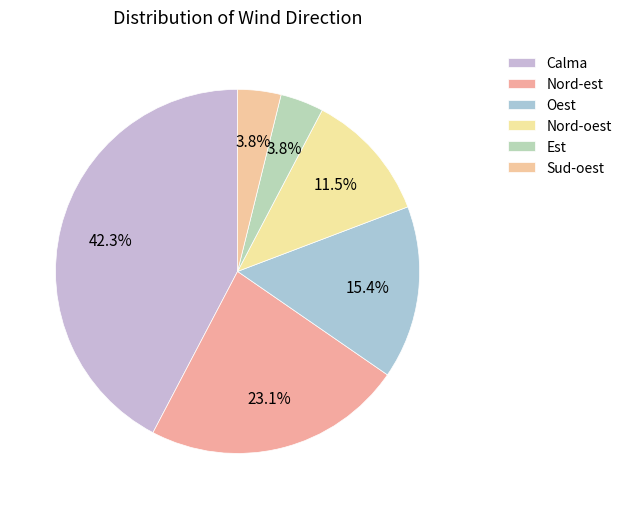

Is there any slice that represents more than half of the pie?

No